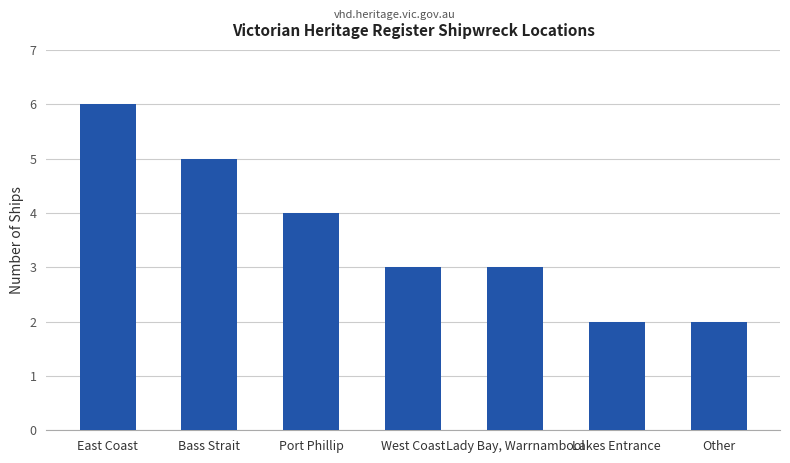

What is the difference between the maximum and minimum values?

4